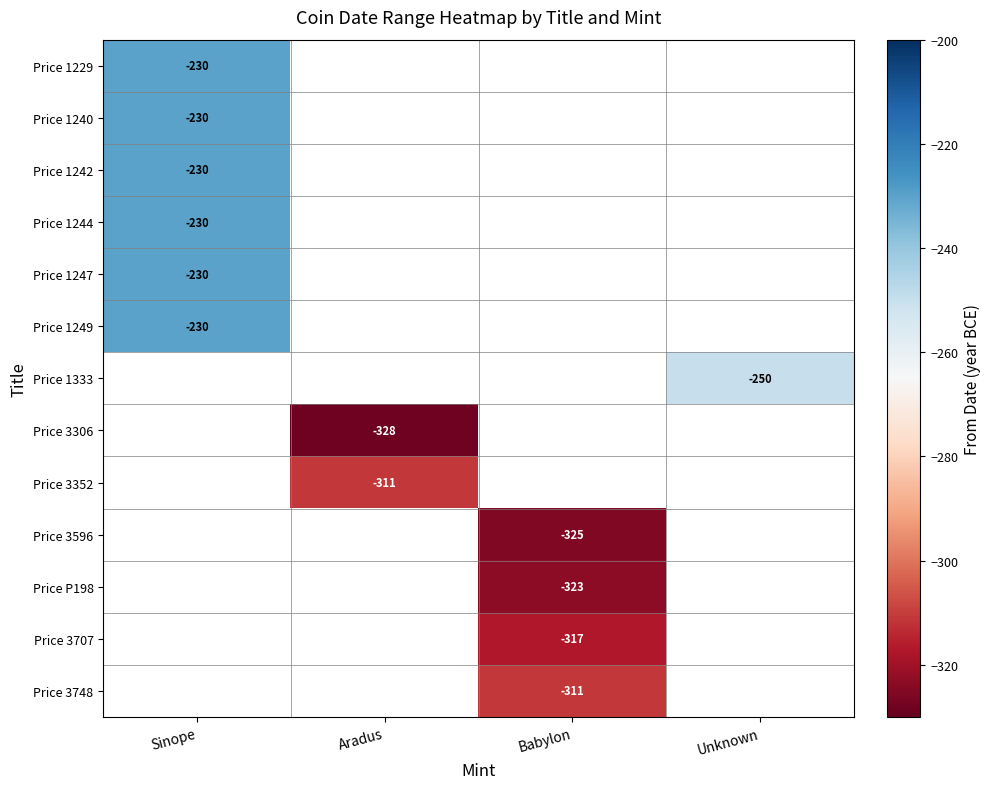

The Price P198 series shows -488 at Babylon. True or false?

False